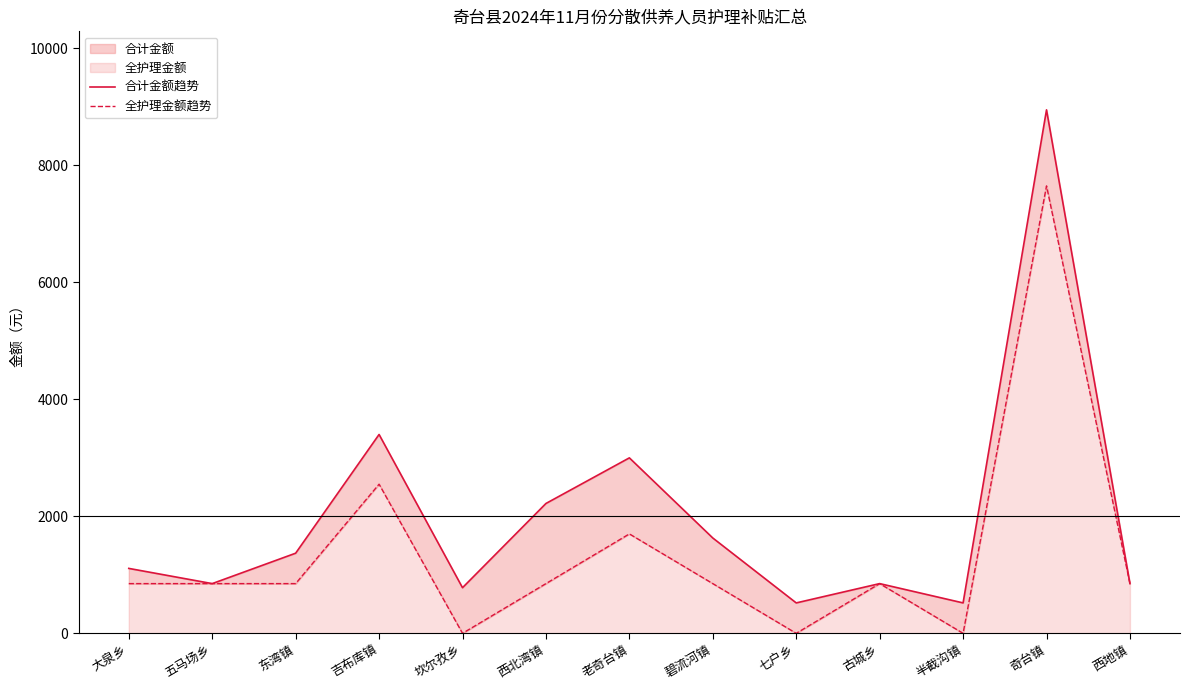

Rank the categories by 全护理金额趋势 value from lowest to highest.

坎尔孜乡, 七户乡, 半截沟镇, 大泉乡, 五马场乡, 东湾镇, 西北湾镇, 碧流河镇, 古城乡, 西地镇, 老奇台镇, 吉布库镇, 奇台镇